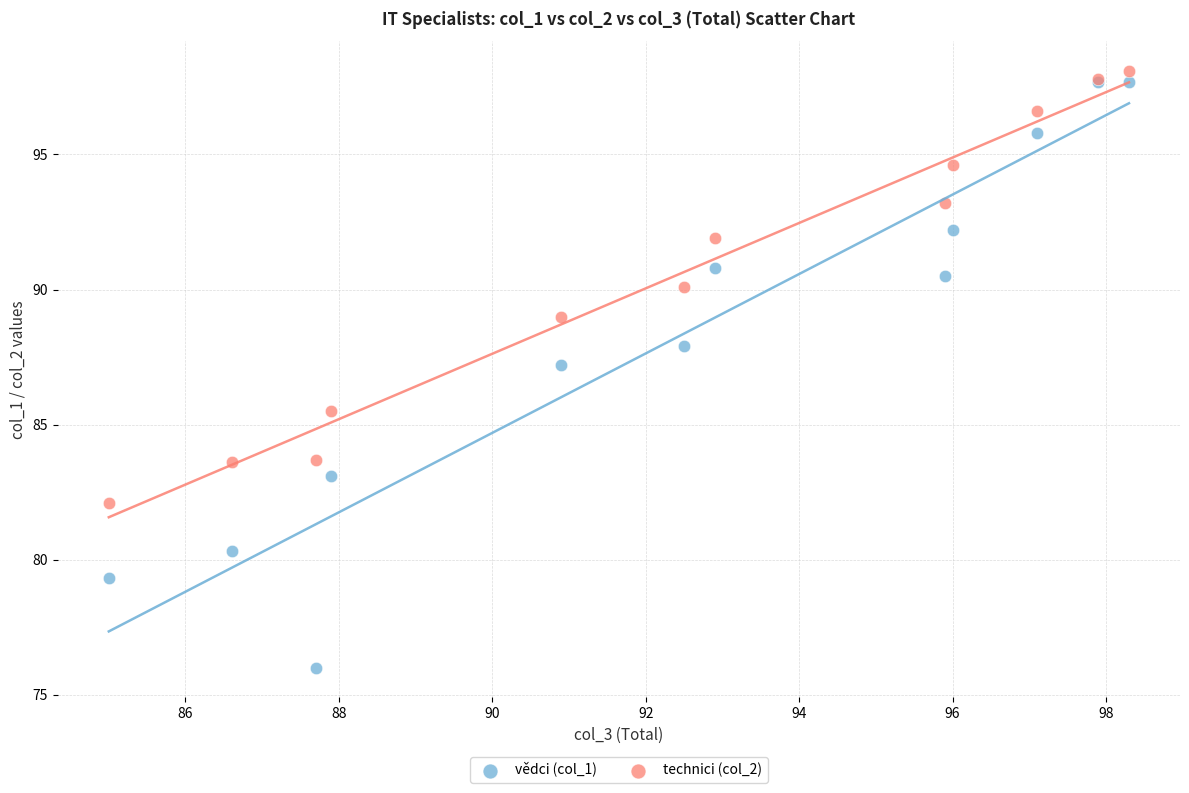

What are all the series names shown in the legend?

vědci (col_1), technici (col_2)